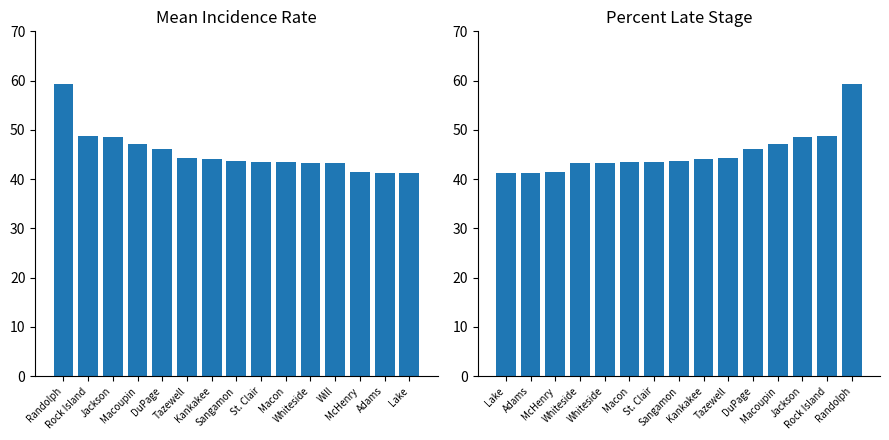

What is the label of the 1st bar from the left?

Lake